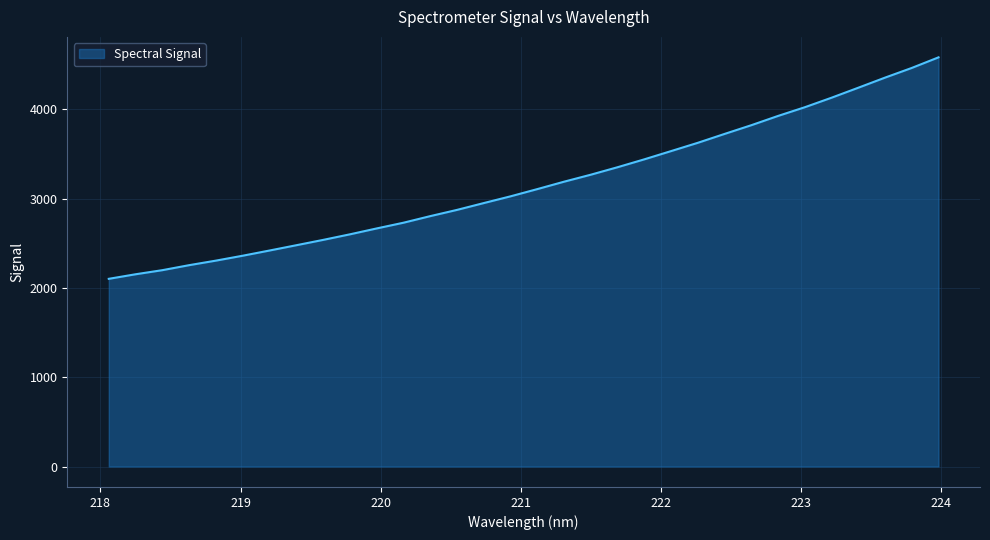

What is the difference between the maximum and minimum values?

2480.8